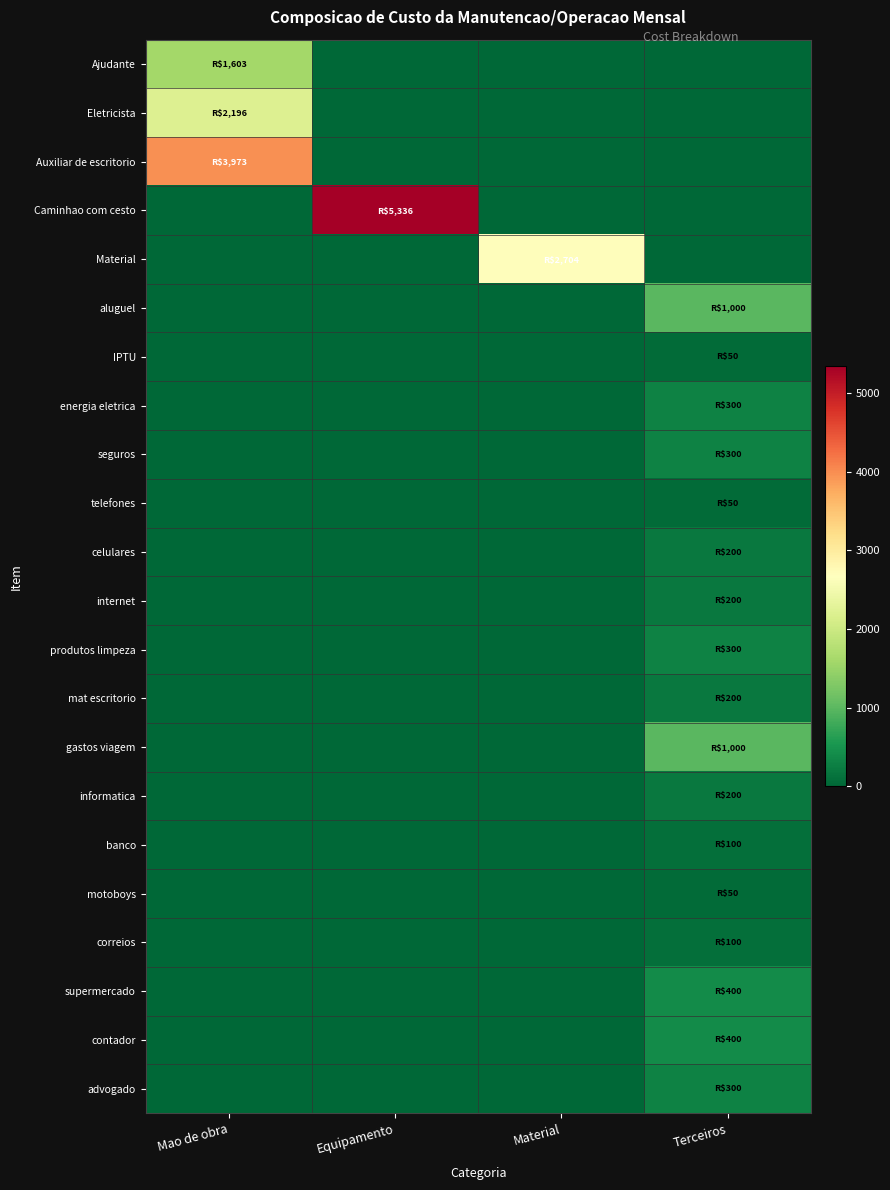

Which series has the widest spread of values?

Caminhao com cesto